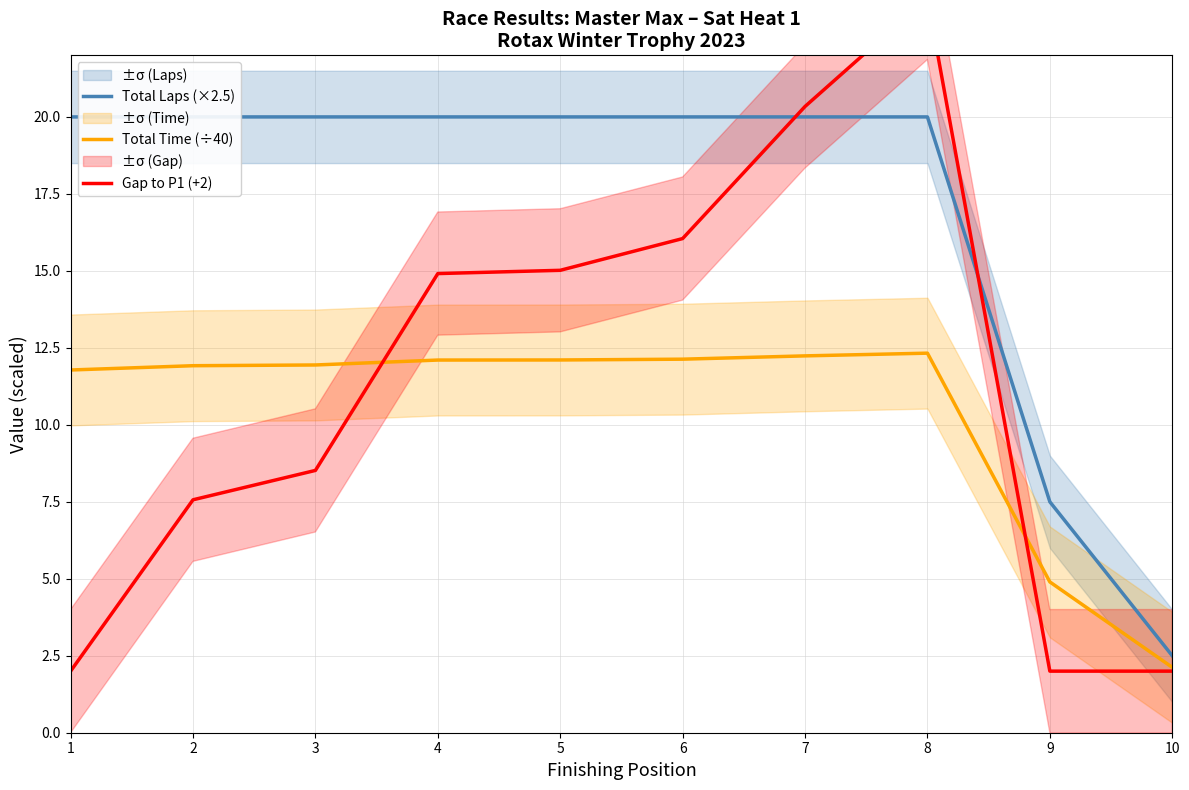

What is the difference between the maximum and minimum values in the Total Time (÷40) series?

10.2